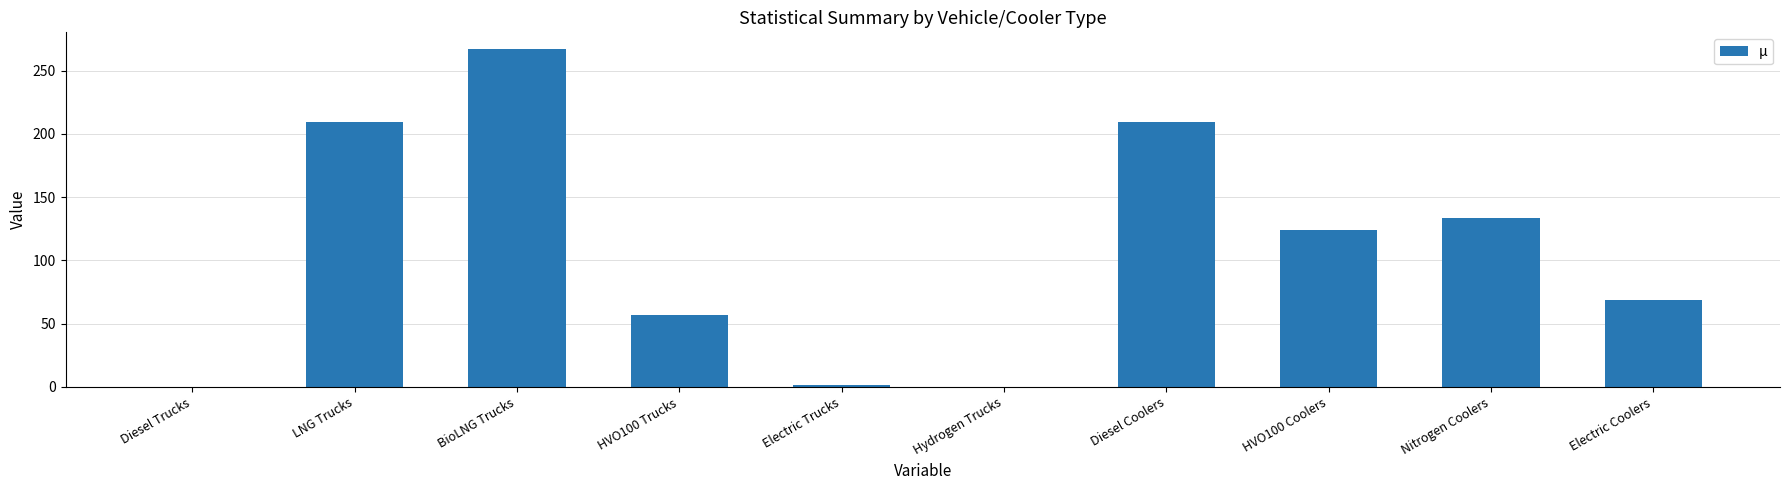

What is the difference between the values at Electric Coolers and Diesel Trucks?

68.4